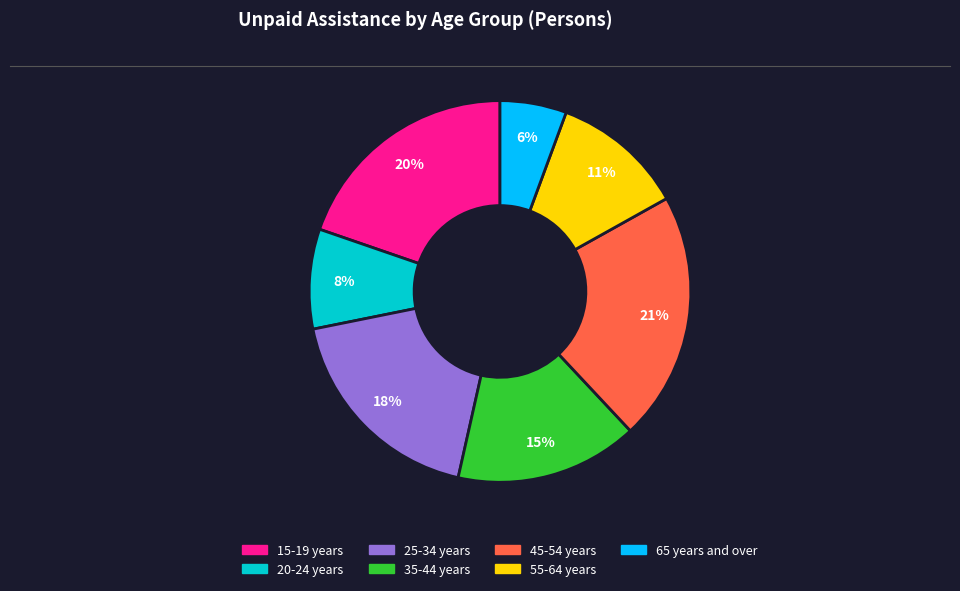

Is it true that 15-19 years is 20% of the pie?

True